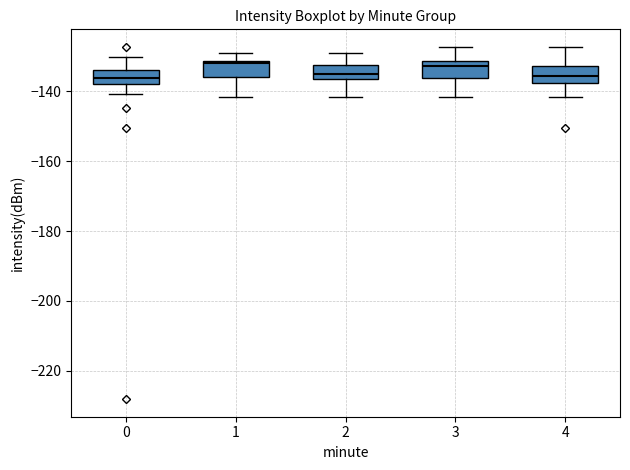

Reading left to right, read every box against the y-axis: the position of its median line, the range the box covers, and the ends of its whiskers. The values are not printed on the chart, so give them approximately, as read against the axis.

0: median -136, box -138 to -134, whiskers -140 to -130
1: median -132 (just below the box's upper edge), box -136 to -132, whiskers -142 to -128
2: median -134, box -136 to -132, whiskers -142 to -128
3: median -132 (just below the box's upper edge), box -136 to -132, whiskers -142 to -128
4: median -136, box -138 to -132, whiskers -142 to -128